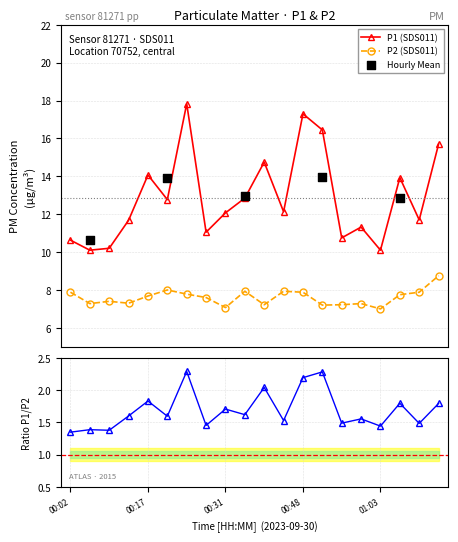

True or false: P1 (SDS011) has more than 0 points higher than both neighbors.

True